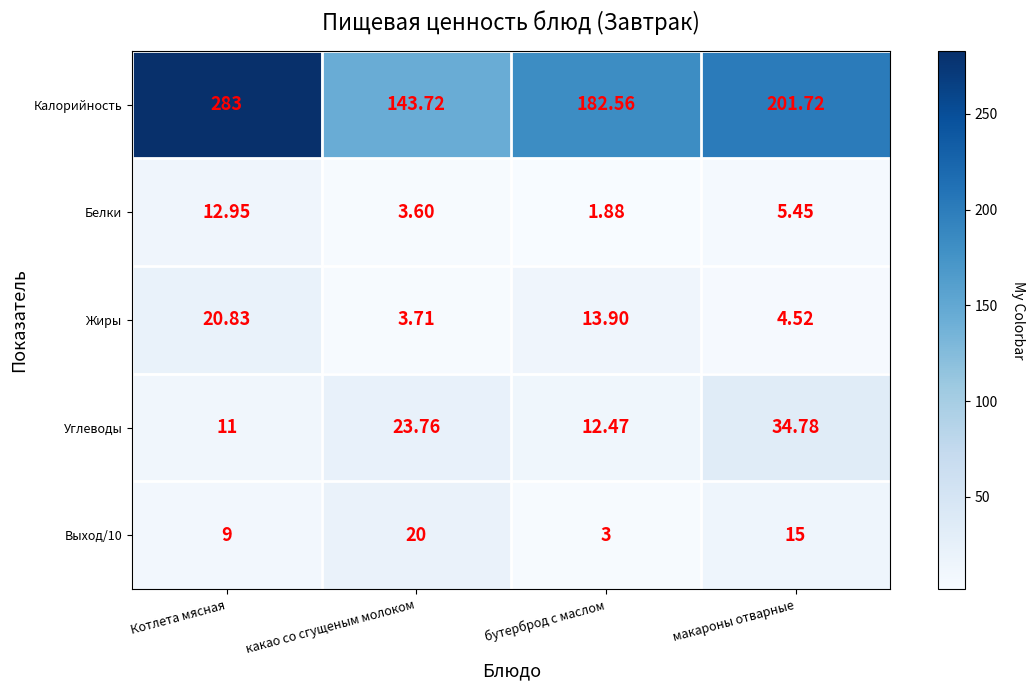

At which label is Углеводы closest to 22?

какао со сгущеным молоком